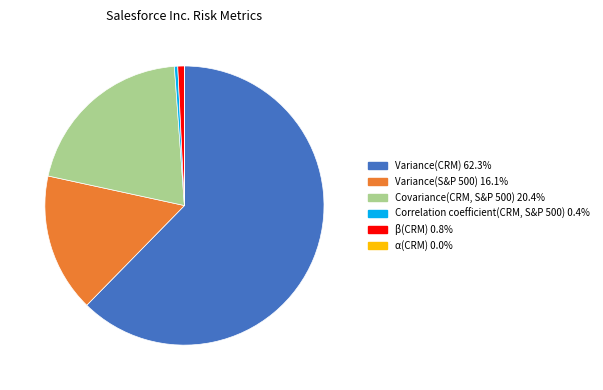

Is the sum of Correlation coefficient(CRM, S&P 500) and Variance(CRM) greater than half?

Yes